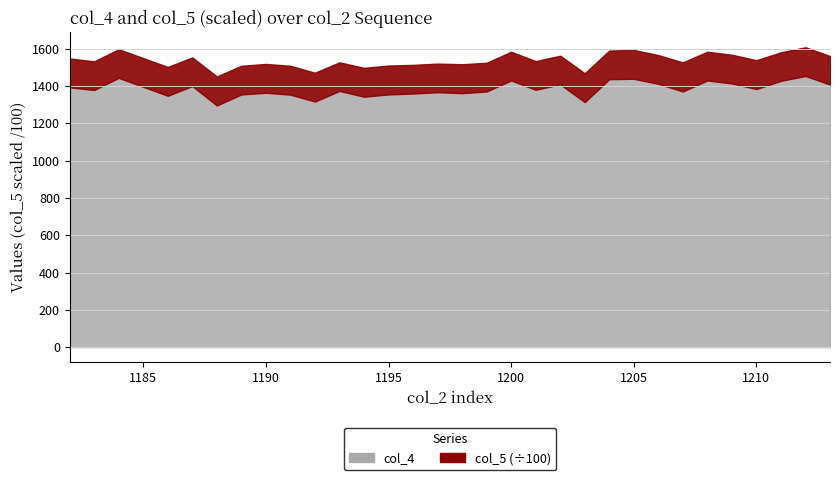

How many lines are shown in the chart?

2